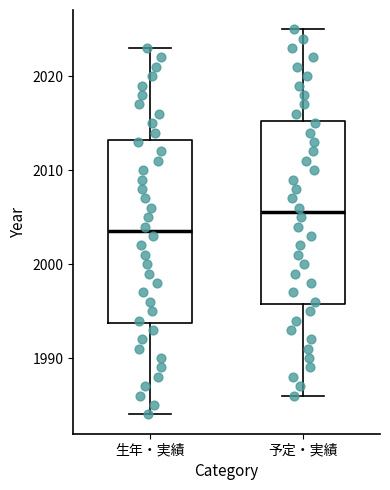

Which box's median line is the lowest?

生年・実績